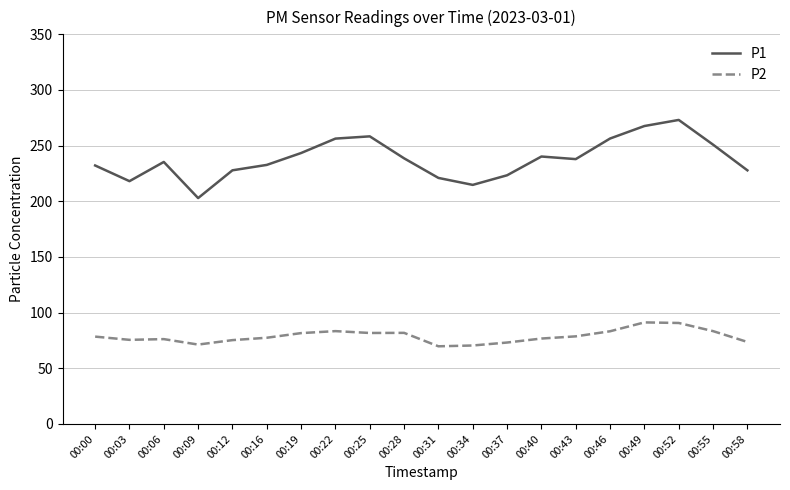

Where is the first local minimum for P1?

00:03